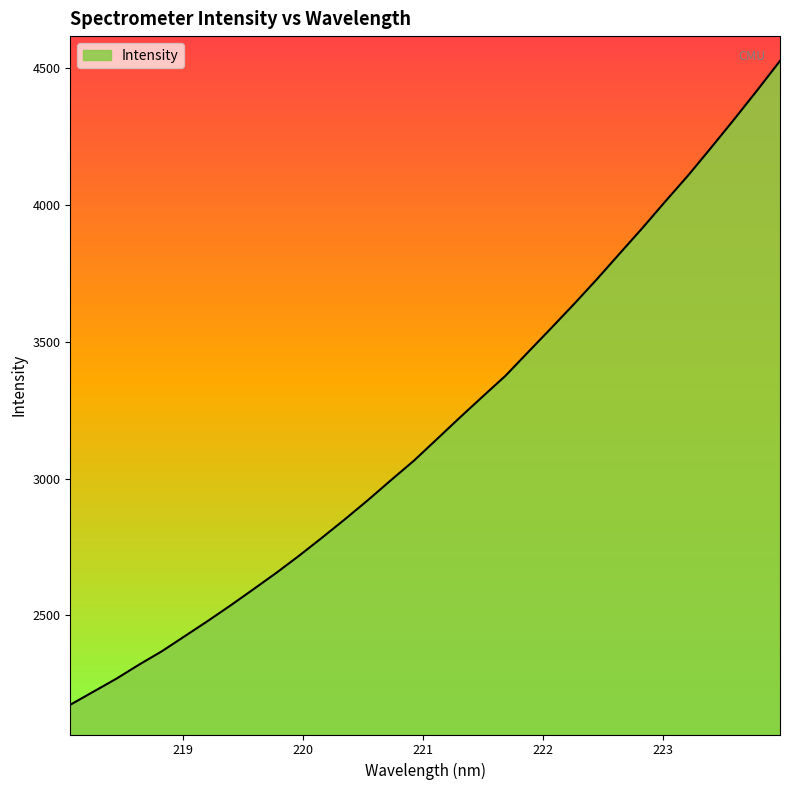

What is the difference between the maximum and minimum values?

2351.7